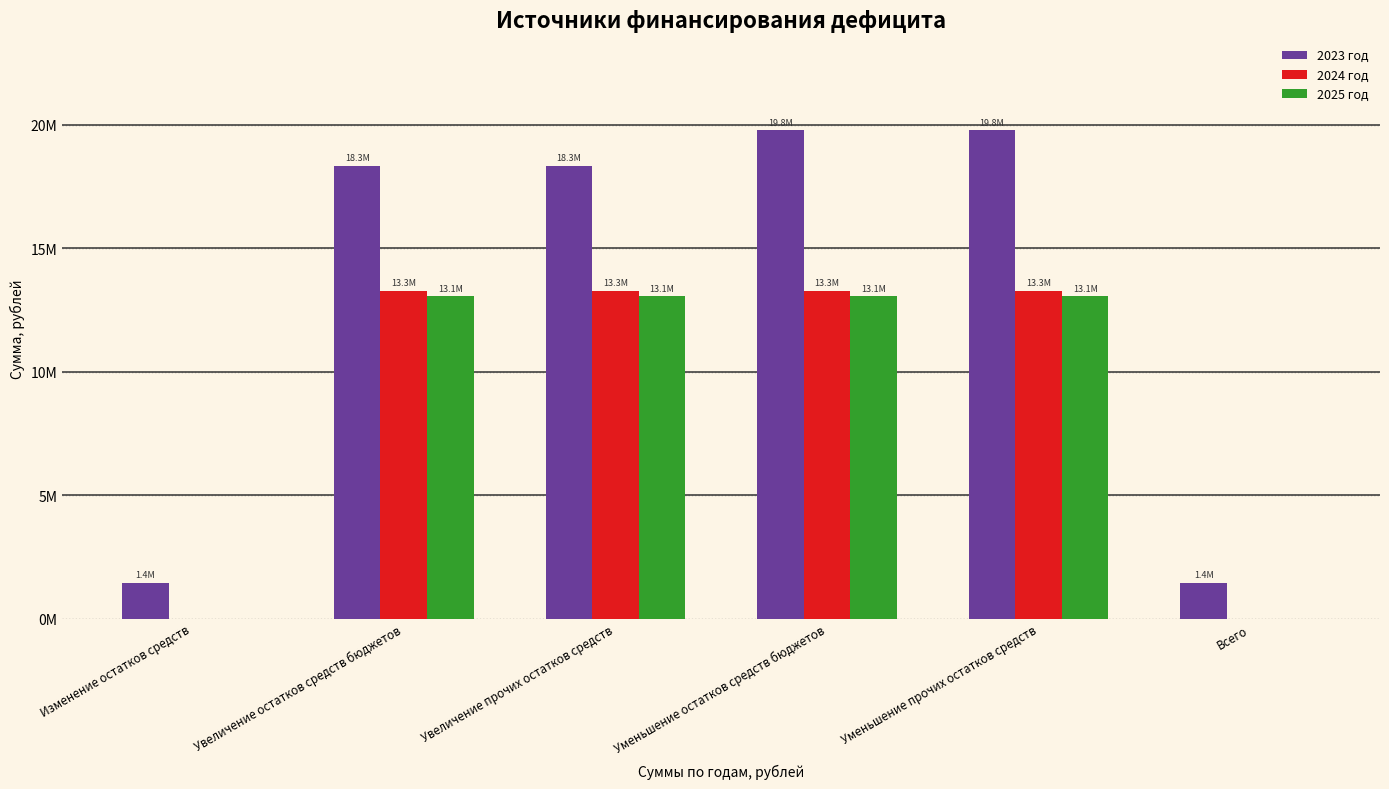

Are the bars horizontal?

No